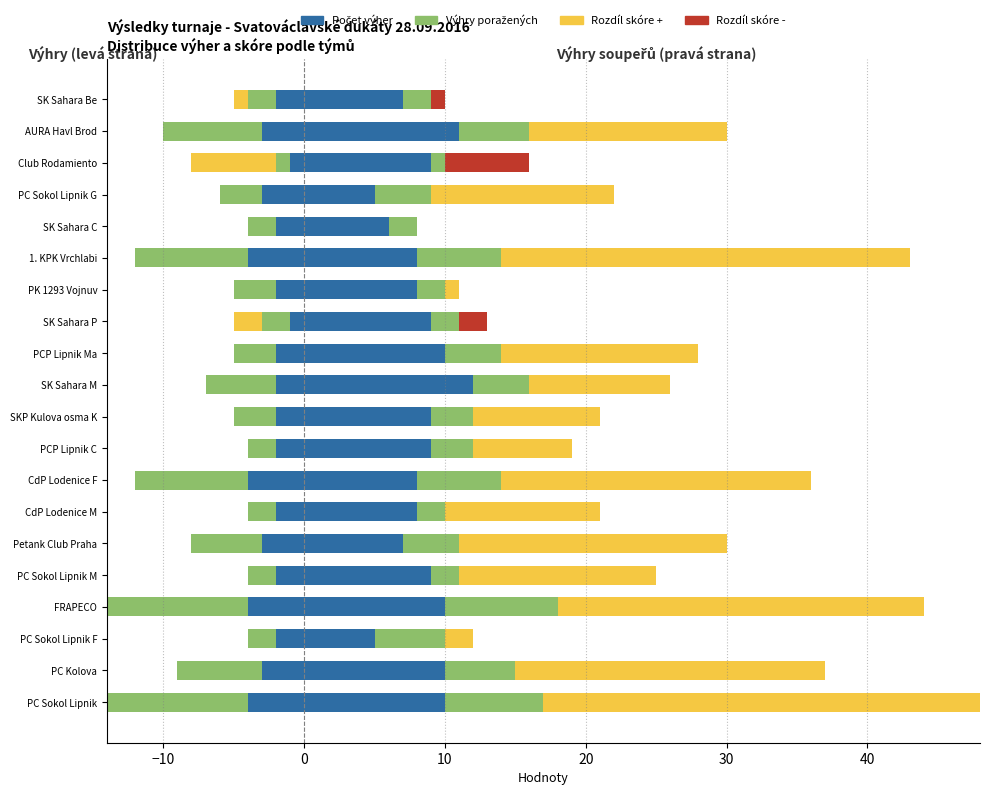

How many bars are there in total?

80